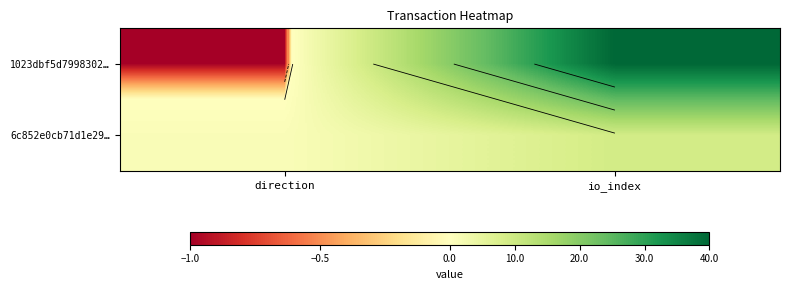

At direction, list the series in order from largest to smallest.

6c852e0cb71d1e29…, 1023dbf5d7998302…